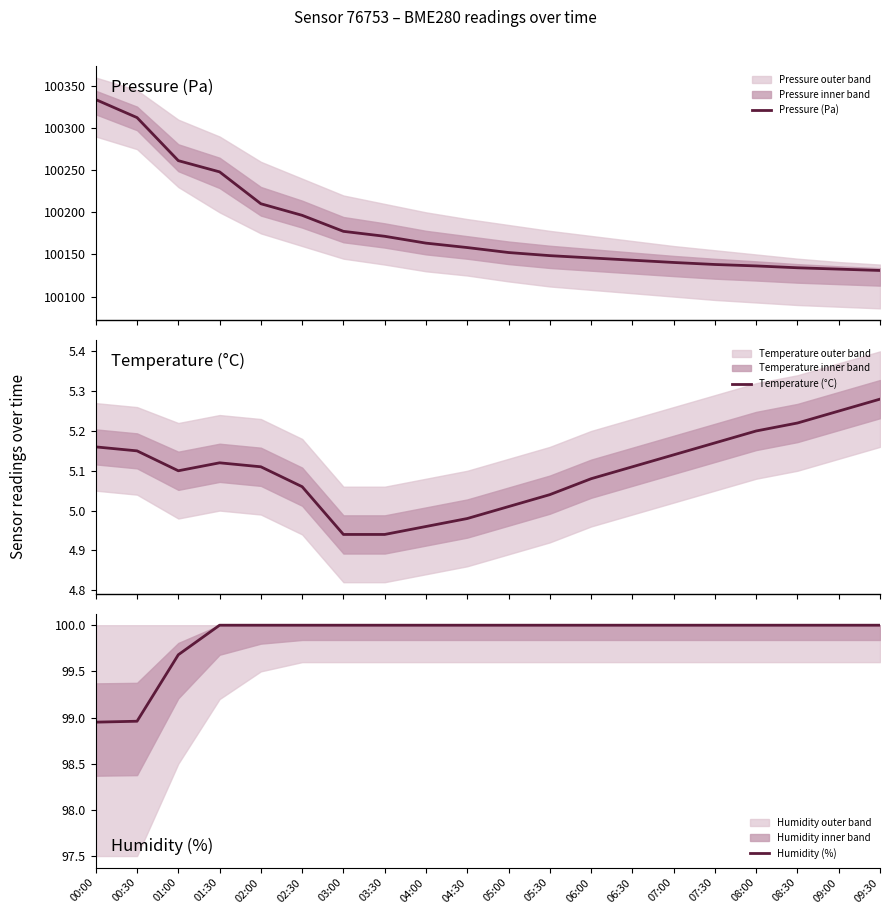

Reading left to right, extract all data points from this chart.

Pressure (Pa): 100333.8	100312.5	100261.3	100248.0	100210.2	100196.4	100177.4	100171.6	100163.4	100158.2	100152.3	100148.6	100145.9	100143.2	100140.5	100138.1	100136.4	100134.2	100132.6	100131.0
Temperature (°C): 5.2	5.2	5.1	5.1	5.1	5.1	4.9	4.9	5.0	5.0	5.0	5.0	5.1	5.1	5.1	5.2	5.2	5.2	5.2	5.3
Humidity (%): 99.0	99.0	99.7	100.0	100.0	100.0	100.0	100.0	100.0	100.0	100.0	100.0	100.0	100.0	100.0	100.0	100.0	100.0	100.0	100.0